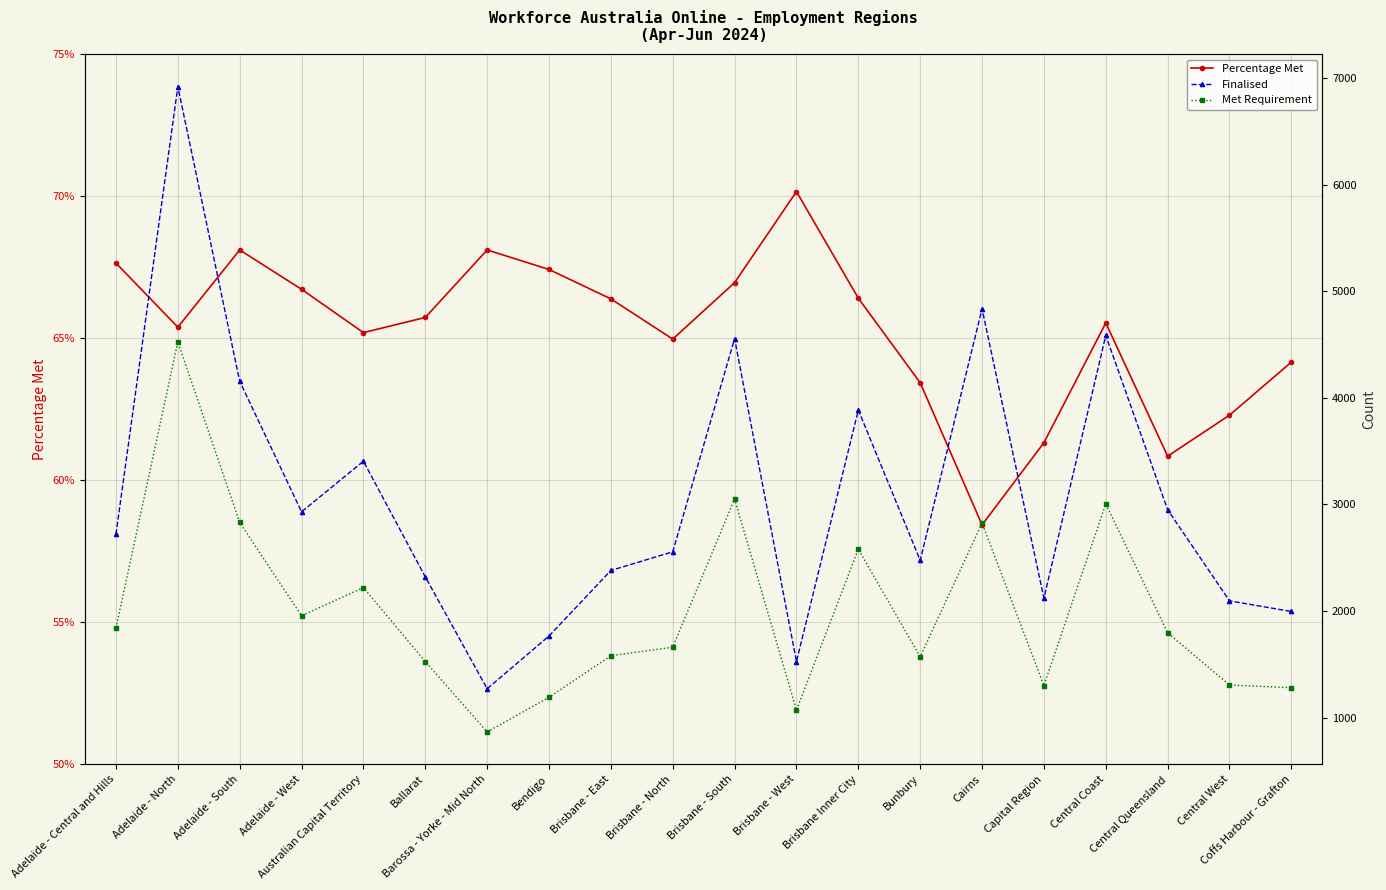

At which label does Finalised reach its minimum?

Barossa - Yorke - Mid North